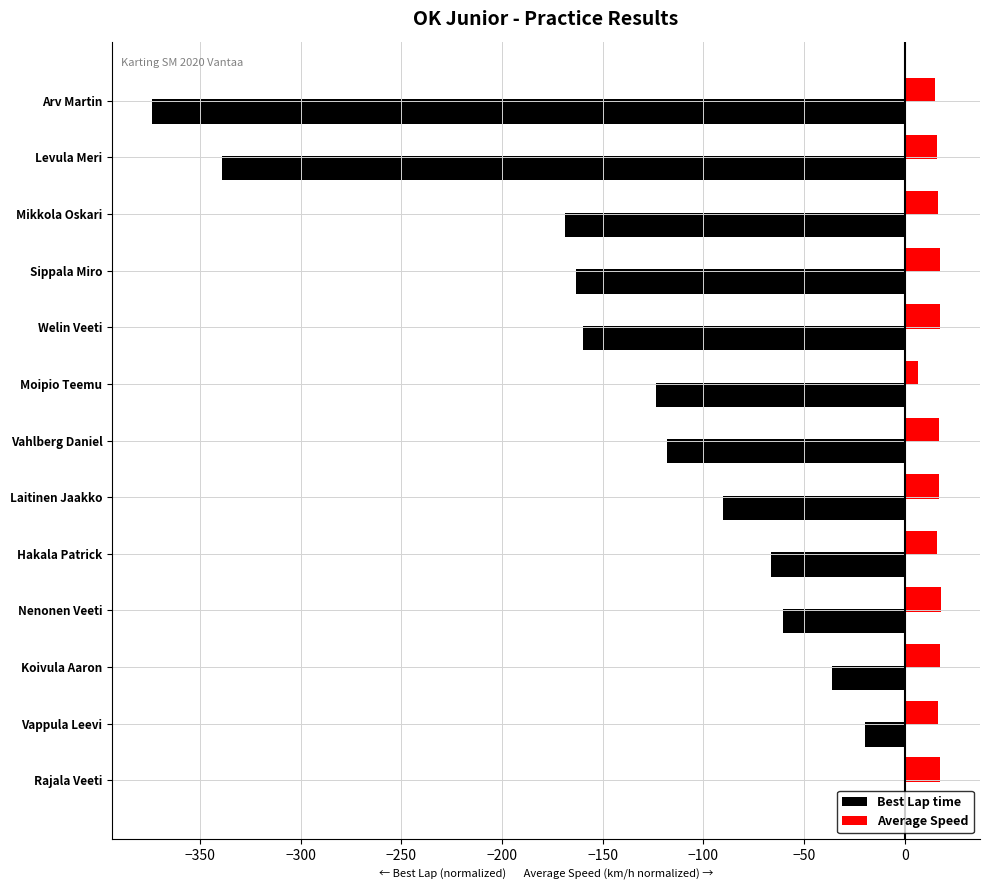

The Best Lap time series shows -159.6 at Welin Veeti. True or false?

True